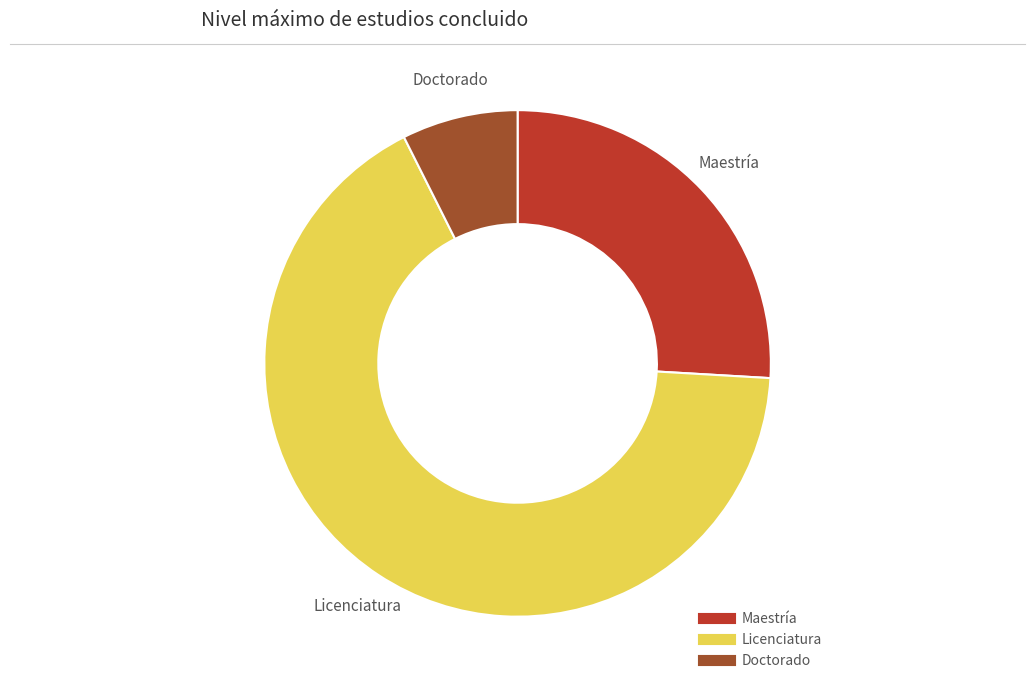

What is the majority slice?

Licenciatura